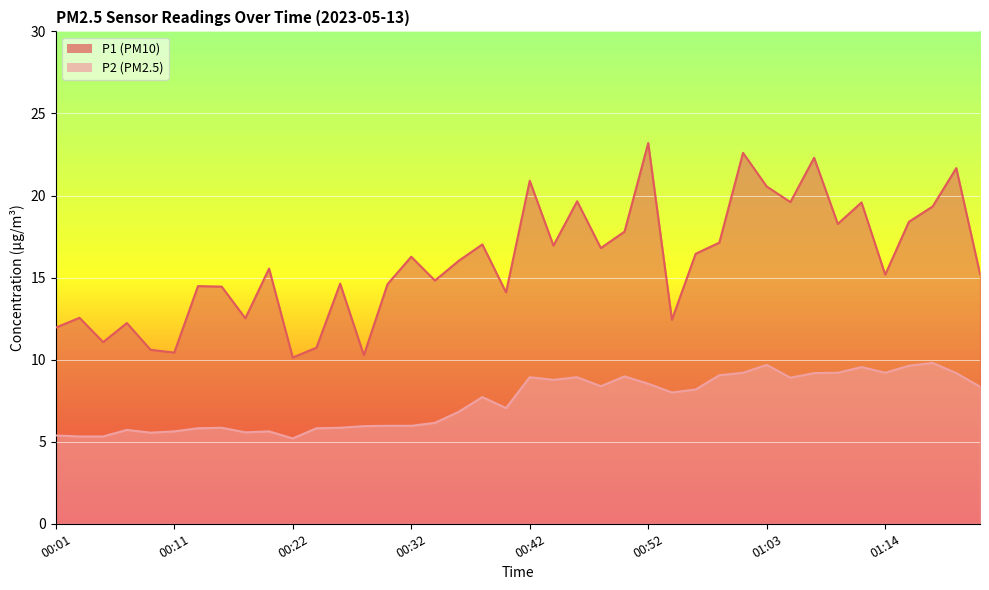

Which series has the largest total across all categories?

P1